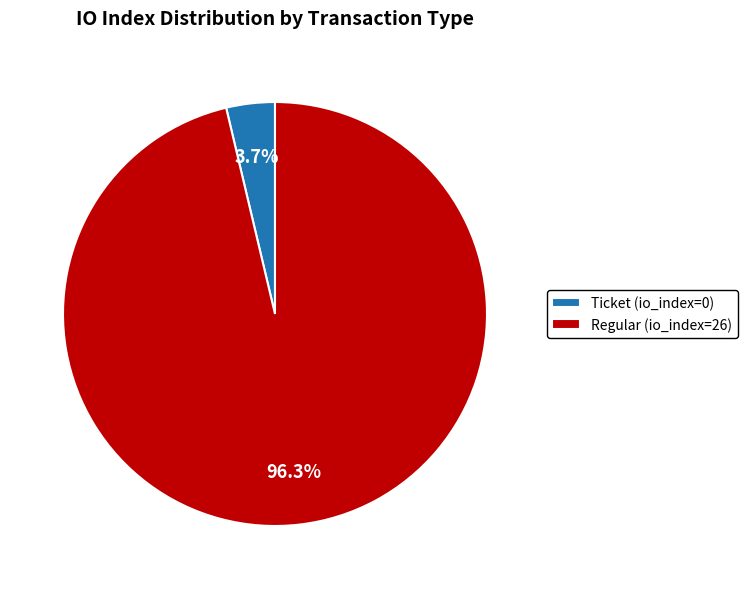

Which slice is the largest?

Regular (io_index=26)